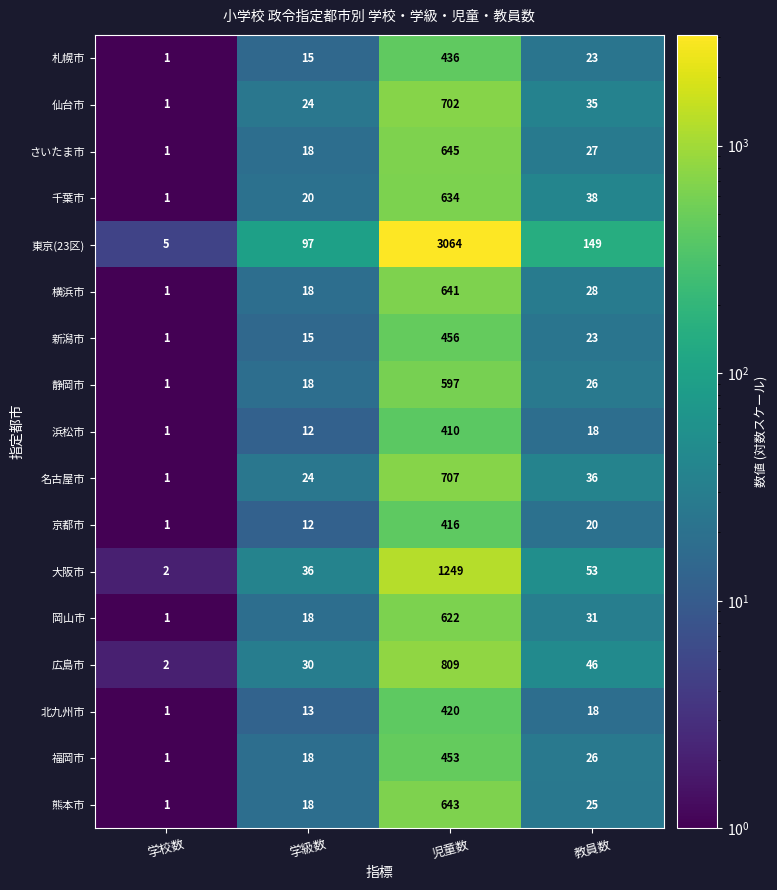

List the labels in order of 仙台市 value, smallest first.

学校数, 学級数, 教員数, 児童数